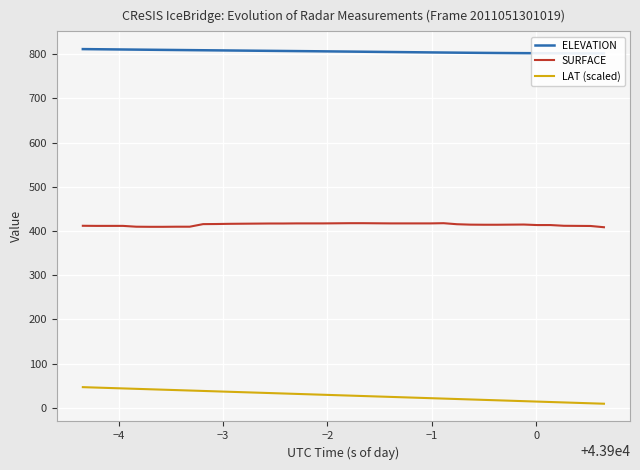

True or false: SURFACE and LAT (scaled) cross at least once.

False